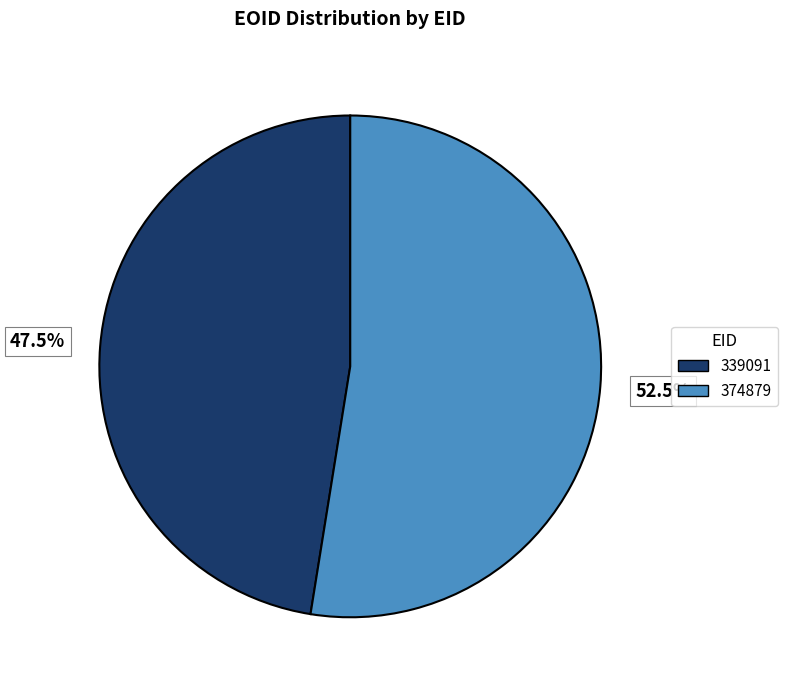

To the nearest percent, what is the combined percentage of 374879 and 339091?

100%